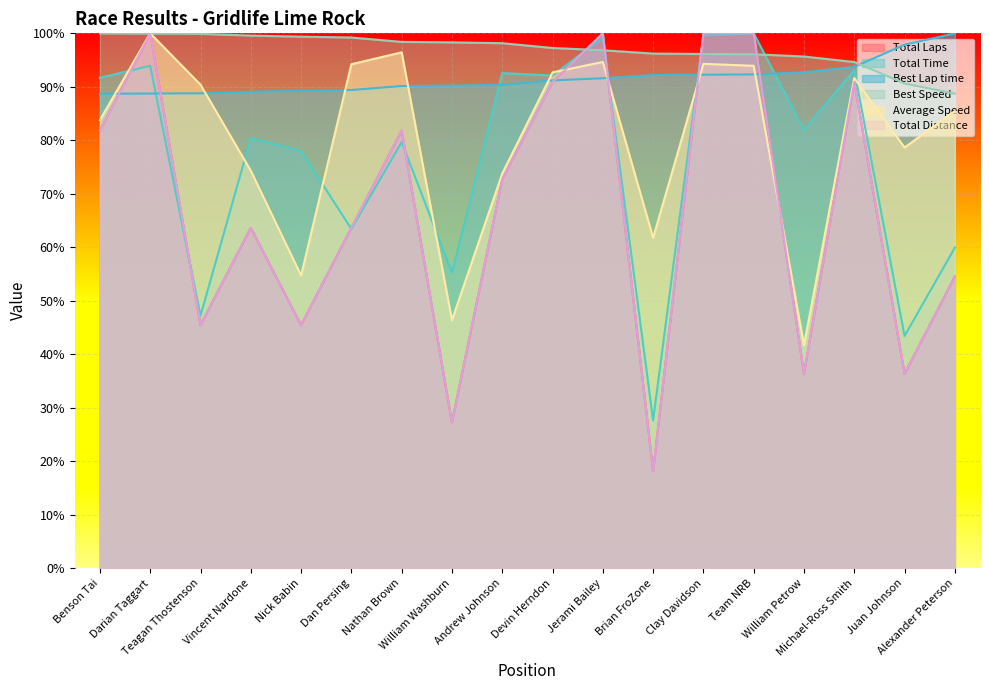

At which label is Total Time closest to 63?

Dan Persing